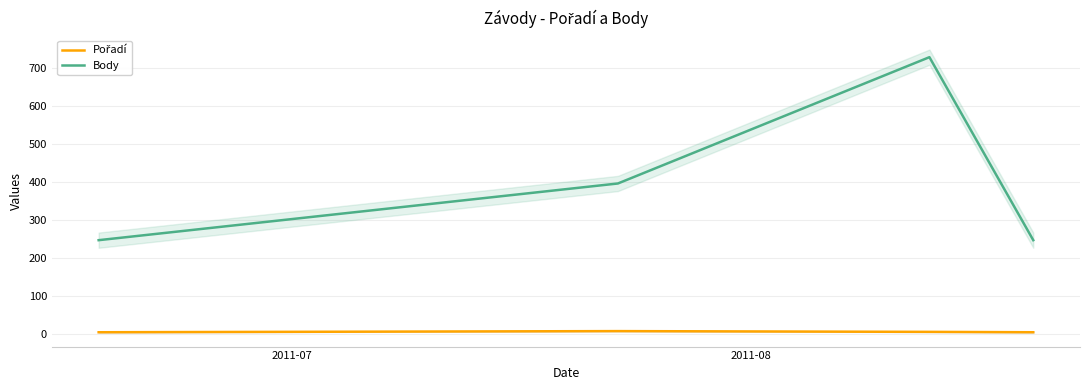

At how many categories does at least one series exceed 211?

4